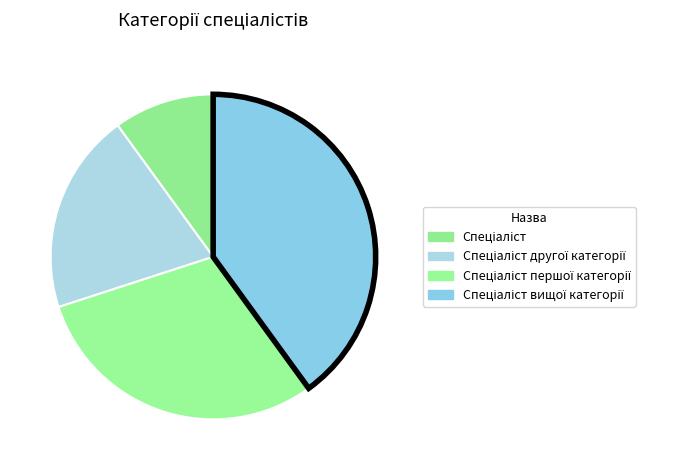

Which category has the smallest portion of the pie?

Спеціаліст